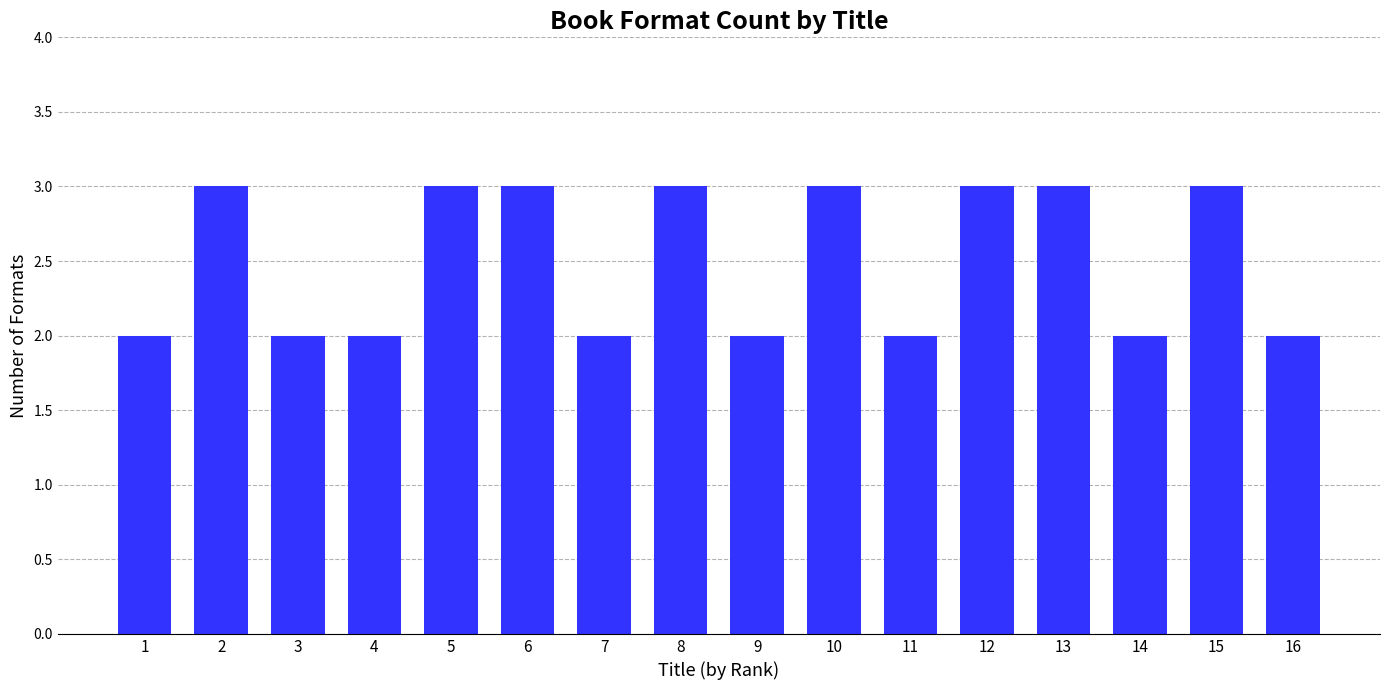

What is the value of the 8th bar from the left?

3